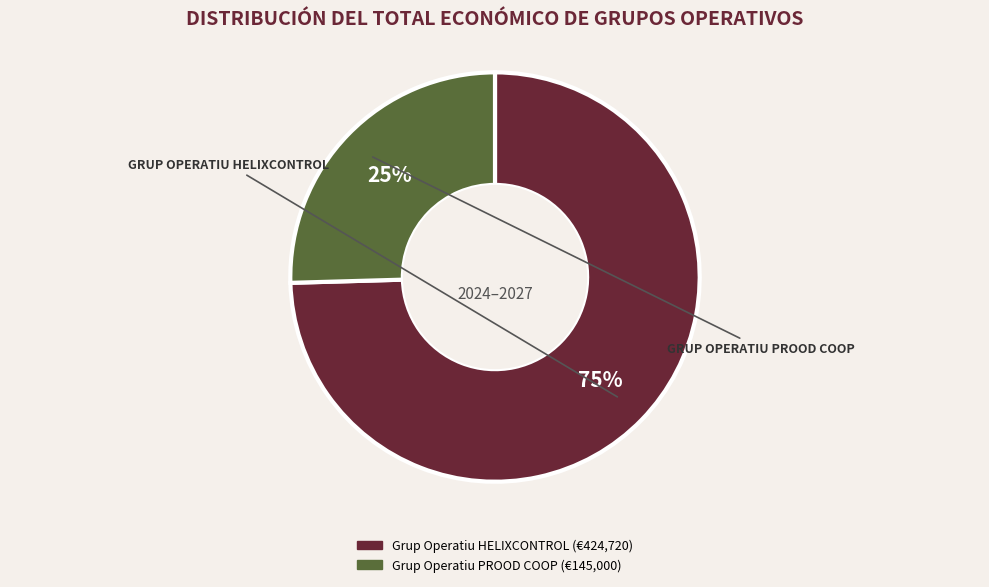

Which has a higher value, Grup Operatiu PROOD COOP or Grup Operatiu HELIXCONTROL?

Grup Operatiu HELIXCONTROL